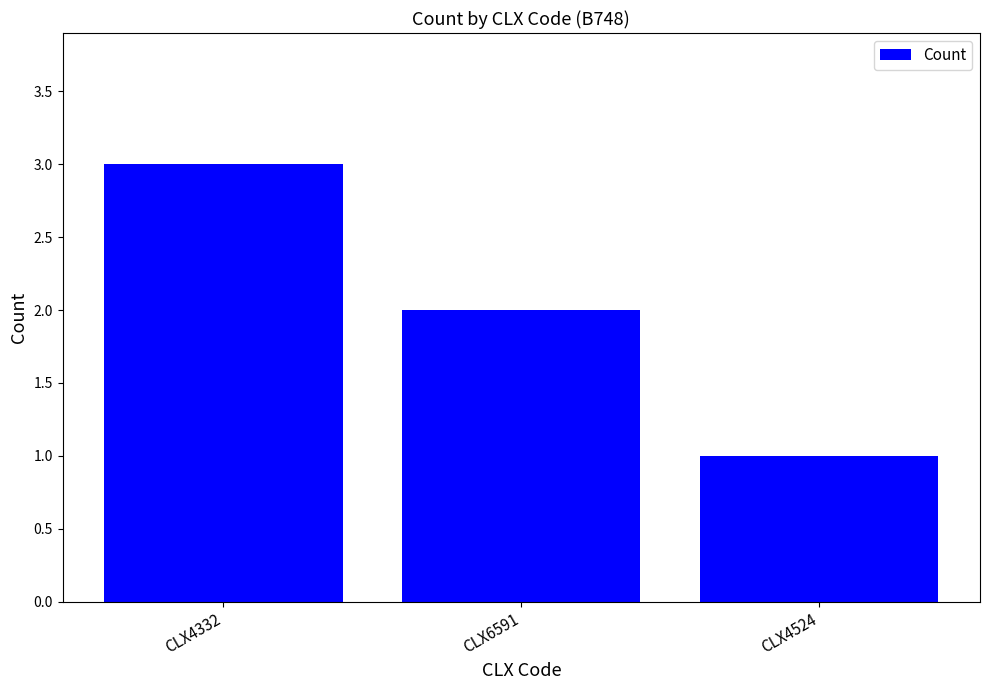

Read the value at CLX4524.

1